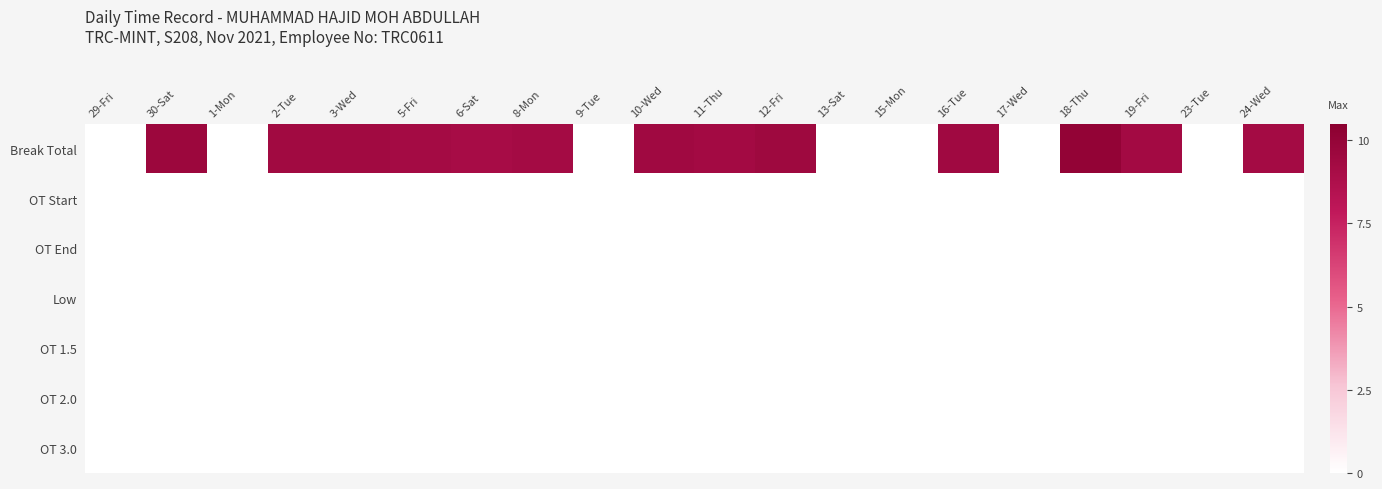

Which category has the lowest value across all series?

29-Fri